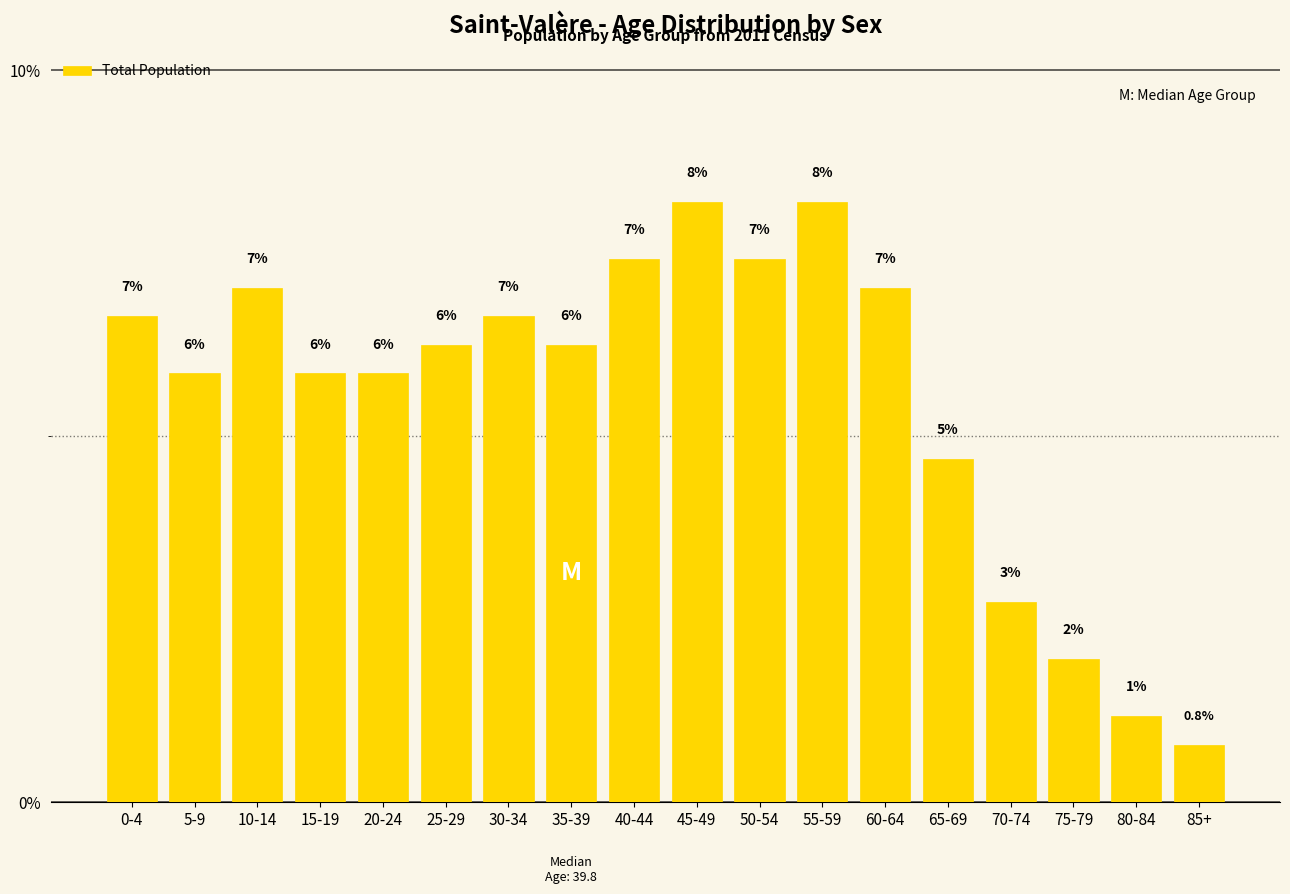

What is the difference between the second highest and minimum values?

7.4